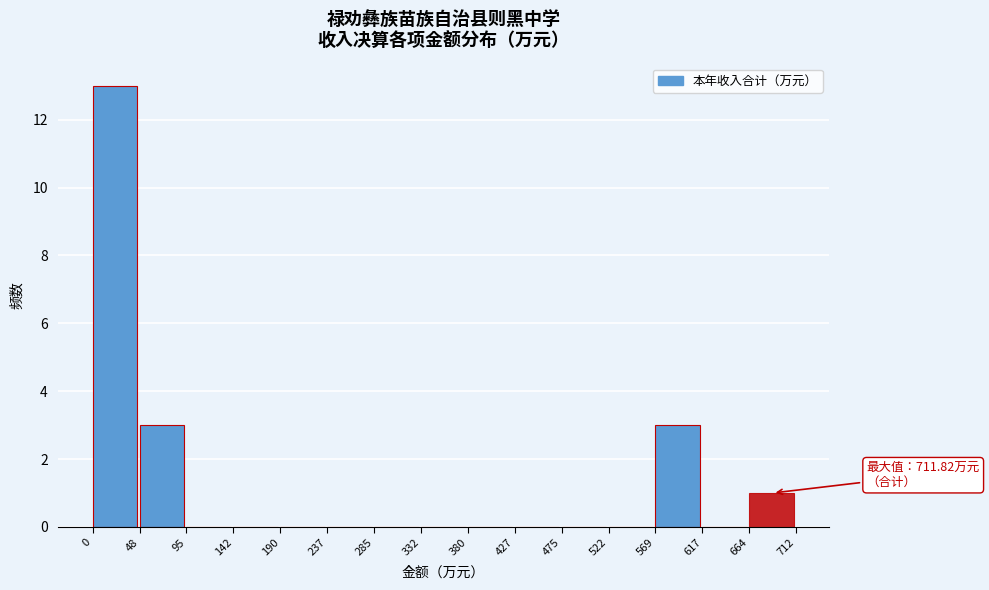

Which range on the x-axis has the tallest bar?

0 to 48